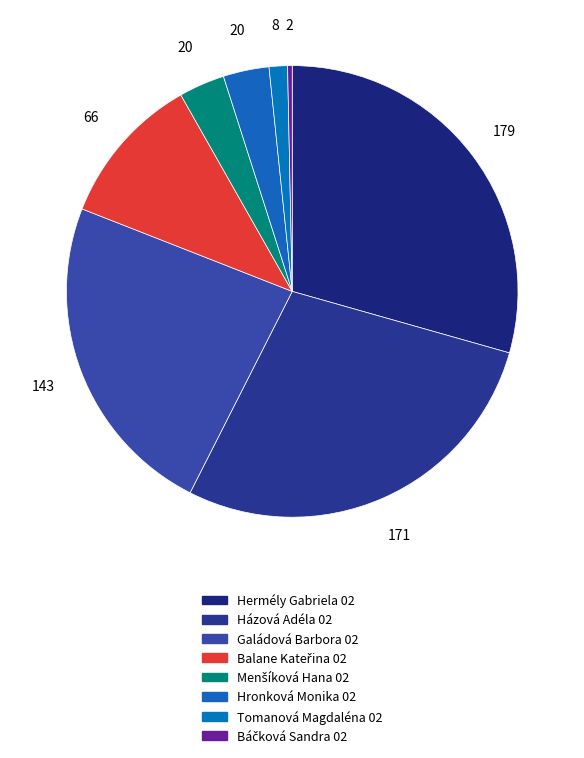

Combined, do Menšíková Hana 02 and Hermély Gabriela 02 account for over 50%?

No